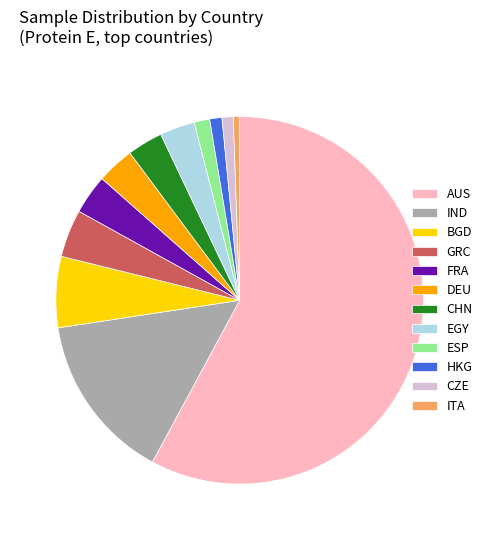

The EGY slice represents 3% of the pie. True or false?

True